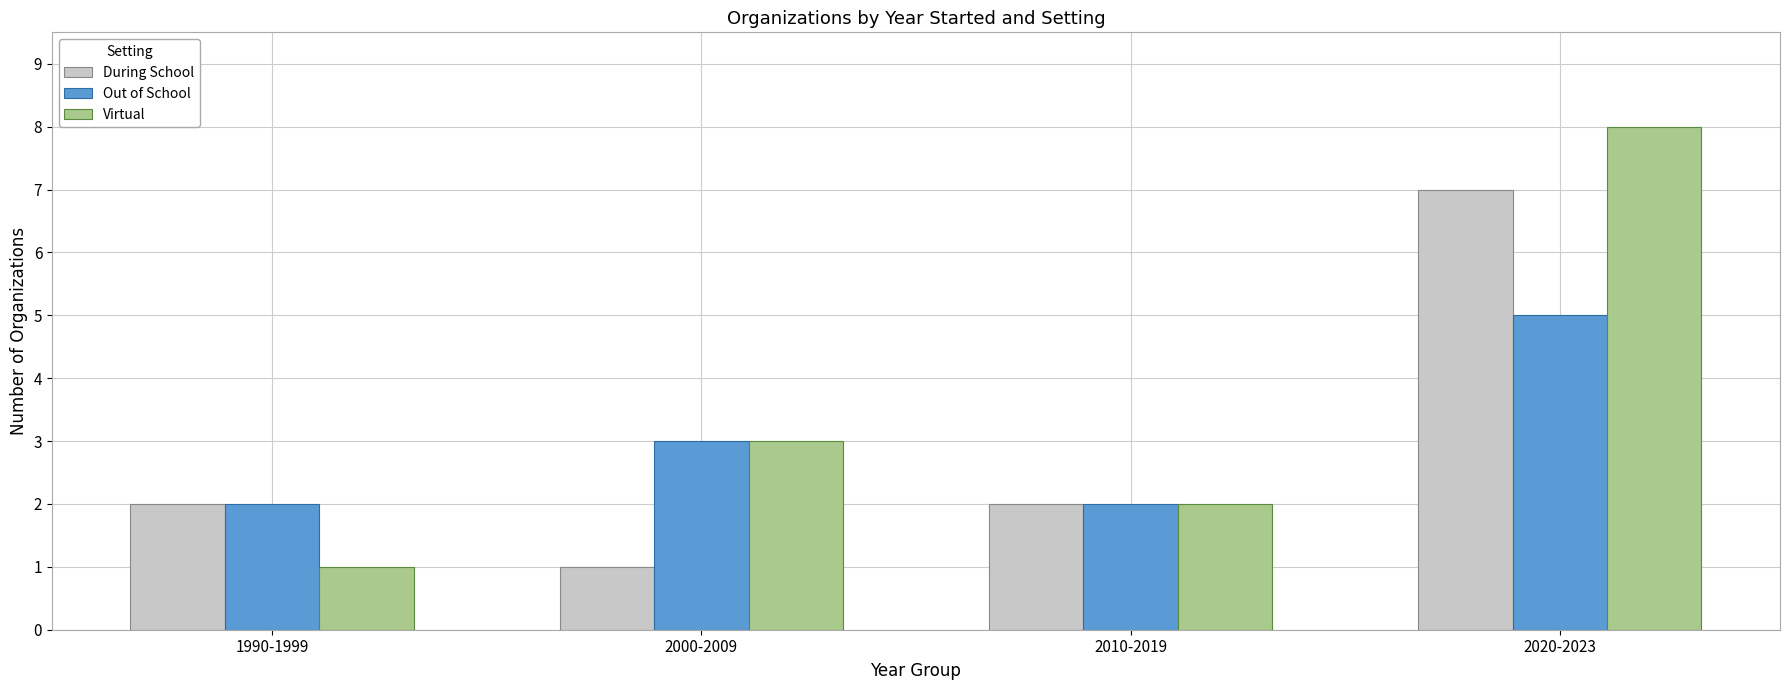

Read the Virtual value at 1990-1999.

1